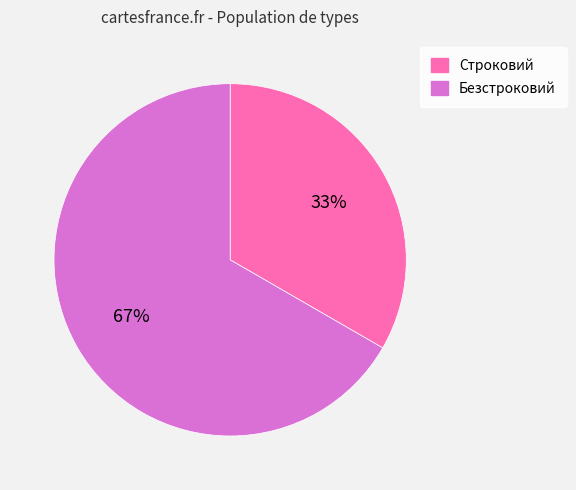

Which category has the smallest portion of the pie?

Строковий